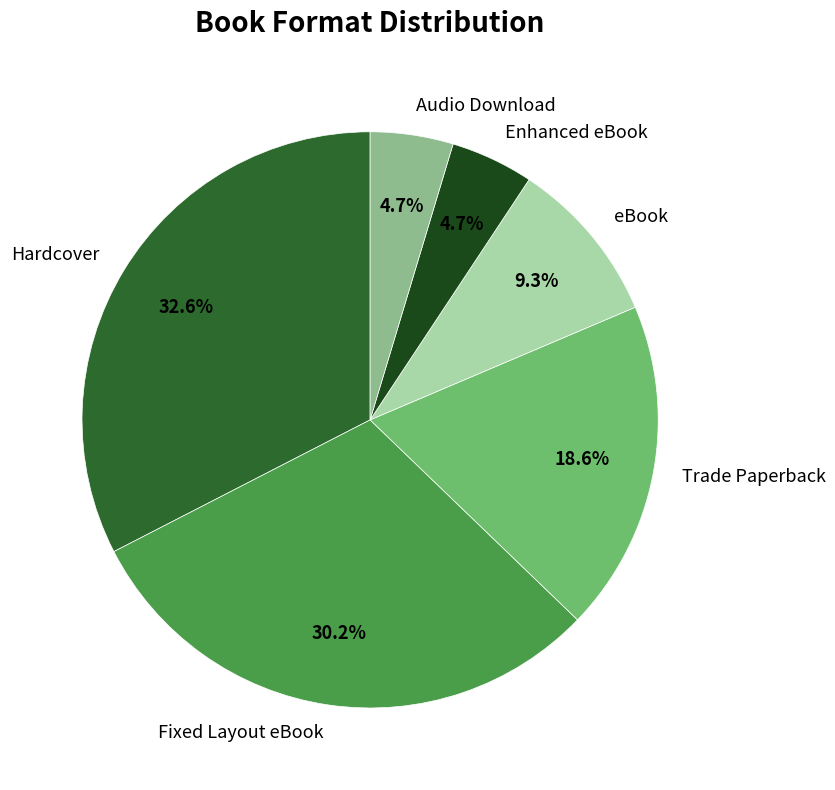

To the nearest percent, what portion does Fixed Layout eBook represent?

30%